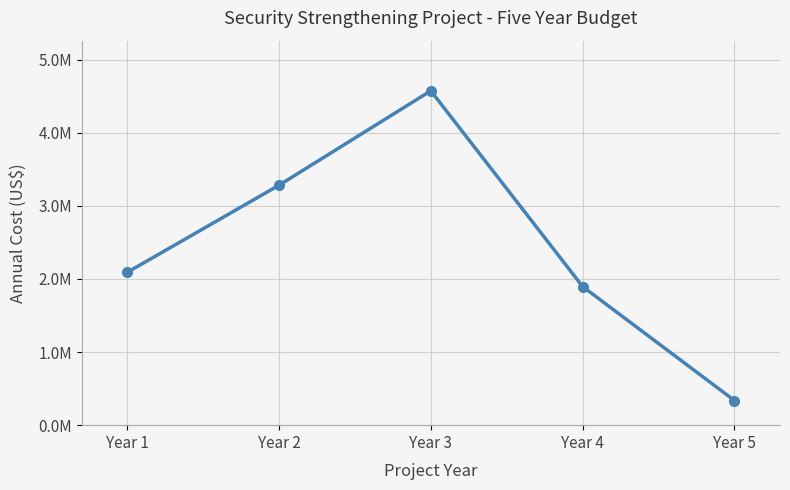

What is the difference between the second highest and second lowest values?

1385959.8